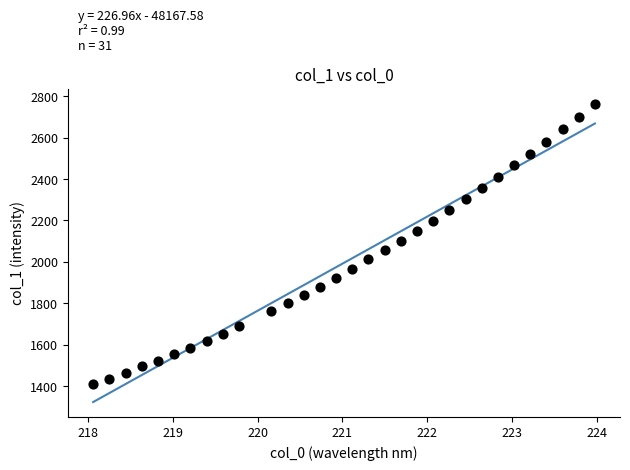

What is the range of X values (max minus min)?

5.9